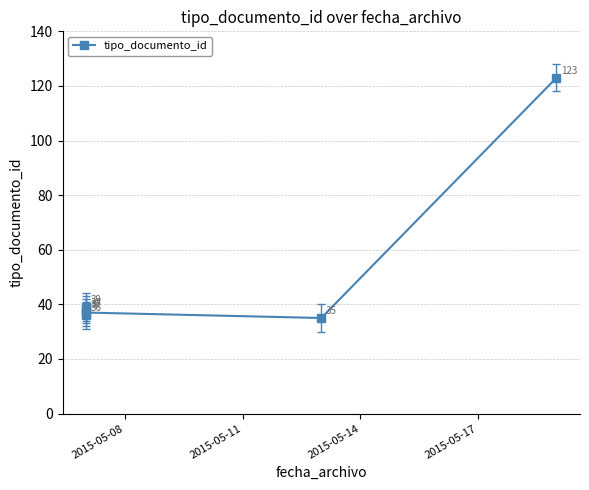

How many distinct data groups are displayed?

1